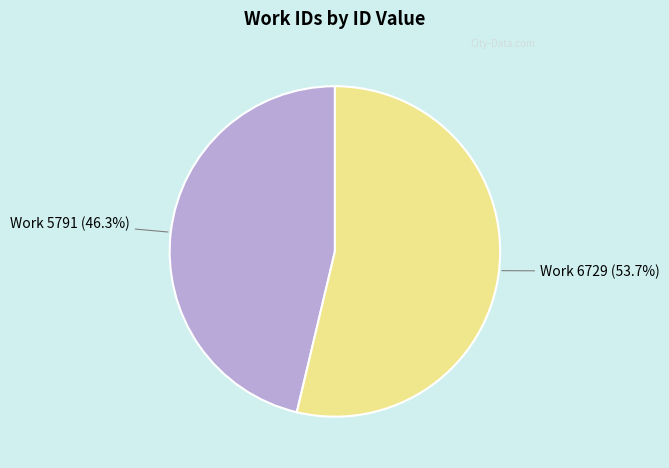

What is the ratio of the value at Work 6729 (53.7%) to the value at Work 5791 (46.3%)?

1.2